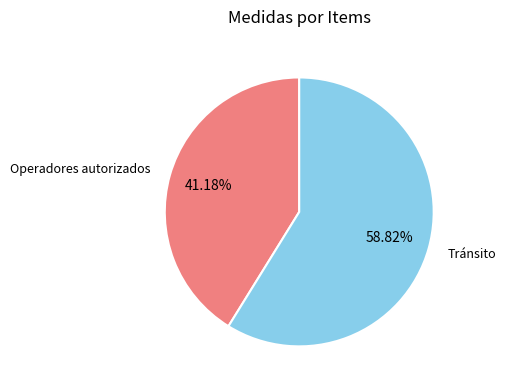

Combined, do Tránsito and Operadores autorizados account for over 50%?

Yes